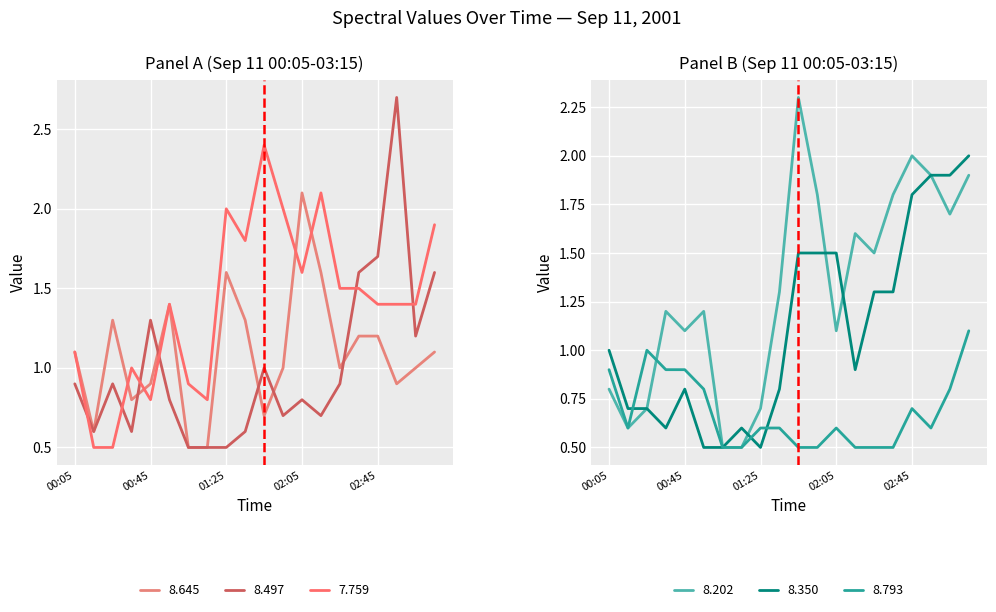

Is it true that 8.202 equals 1.0 at 02:45?

False